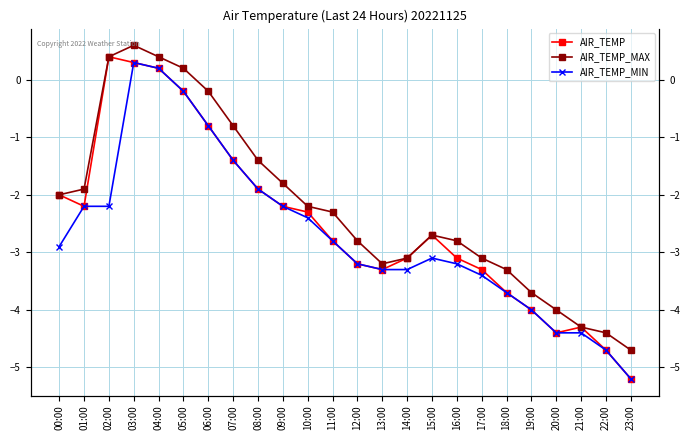

List the series in order of their peak value, lowest first.

AIR_TEMP_MIN, AIR_TEMP, AIR_TEMP_MAX